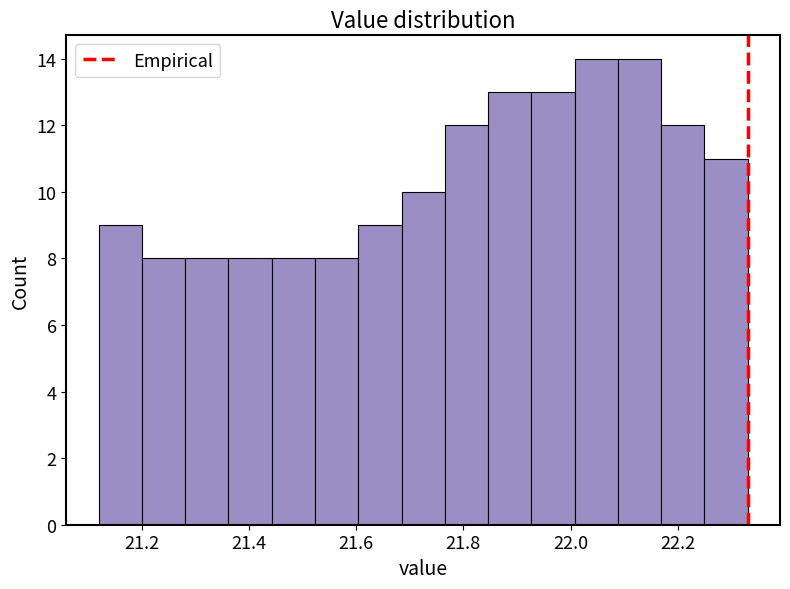

Reading left to right, list every bar in this chart as the range it spans on the x-axis followed by its height. Neither the bar edges nor the heights are printed on the chart, so give them approximately, as read against the axes.

21.12 to 21.20: 9
21.20 to 21.28: 8
21.28 to 21.36: 8
21.36 to 21.44: 8
21.44 to 21.52: 8
21.52 to 21.60: 8
21.60 to 21.68: 9
21.68 to 21.76: 10
21.76 to 21.84: 12
21.84 to 21.92: 13
21.92 to 22.00: 13
22.00 to 22.08: 14
22.08 to 22.16: 14
22.16 to 22.24: 12
22.24 to 22.34: 11